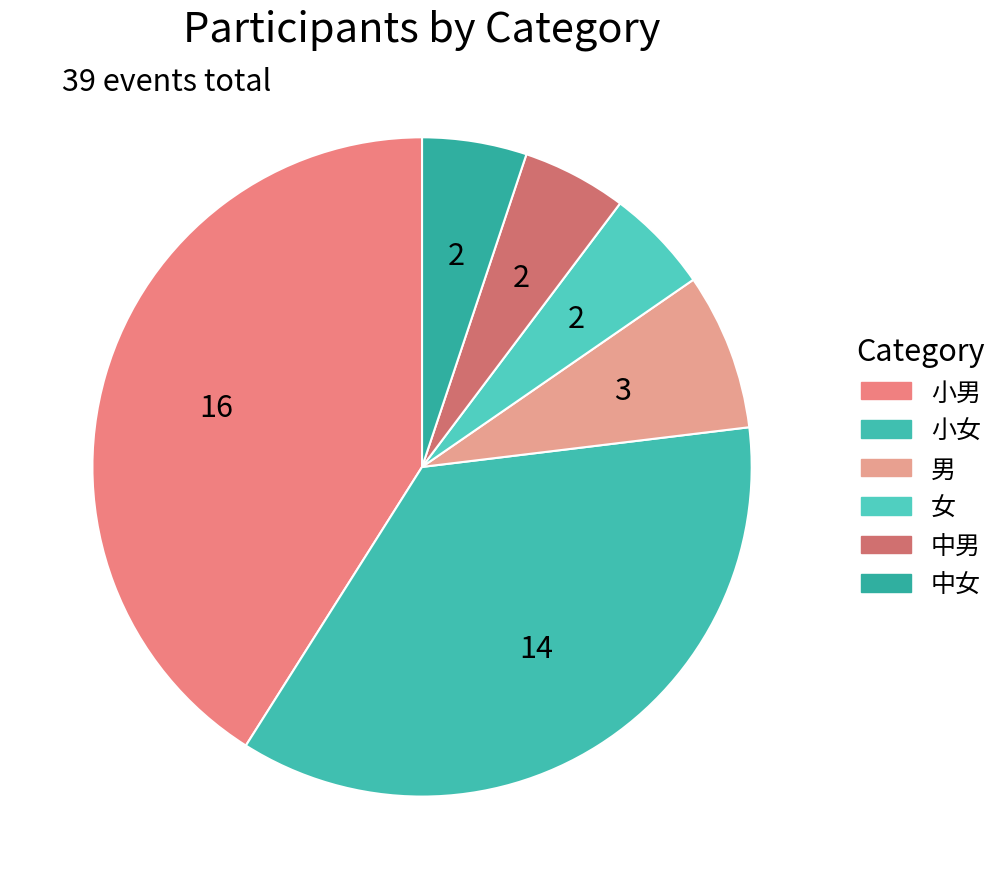

Which category has the smallest portion of the pie?

女